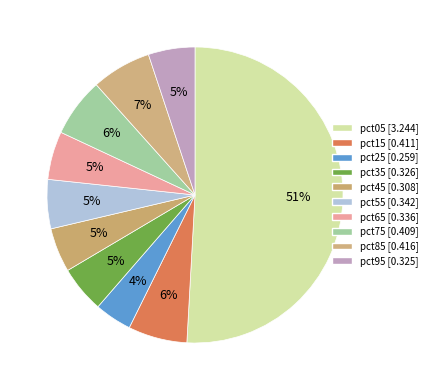

Is there a majority slice in this chart?

Yes